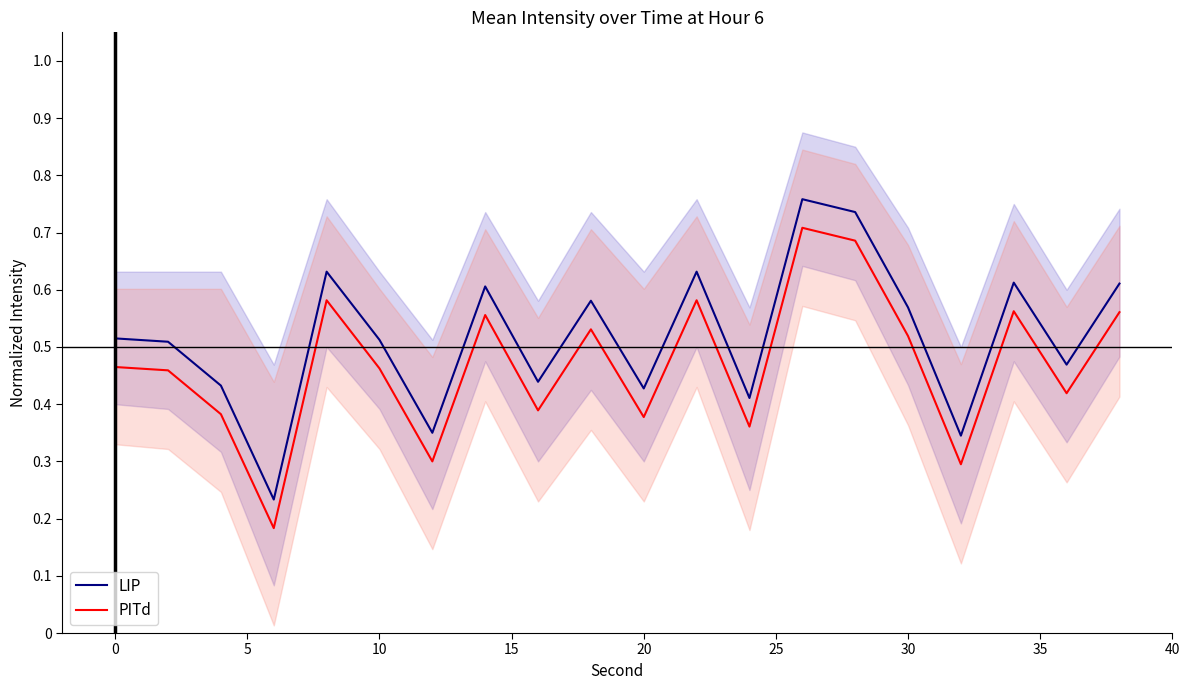

True or false: PITd and LIP cross at least once.

False